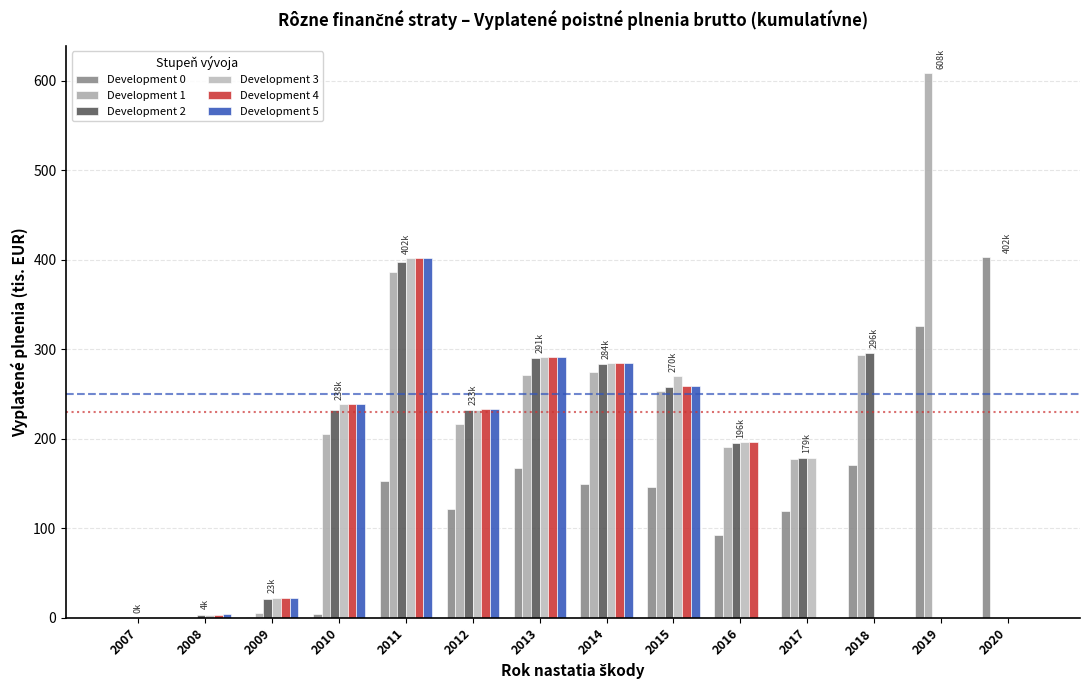

What is the average value of the Development 2 series?

170.6